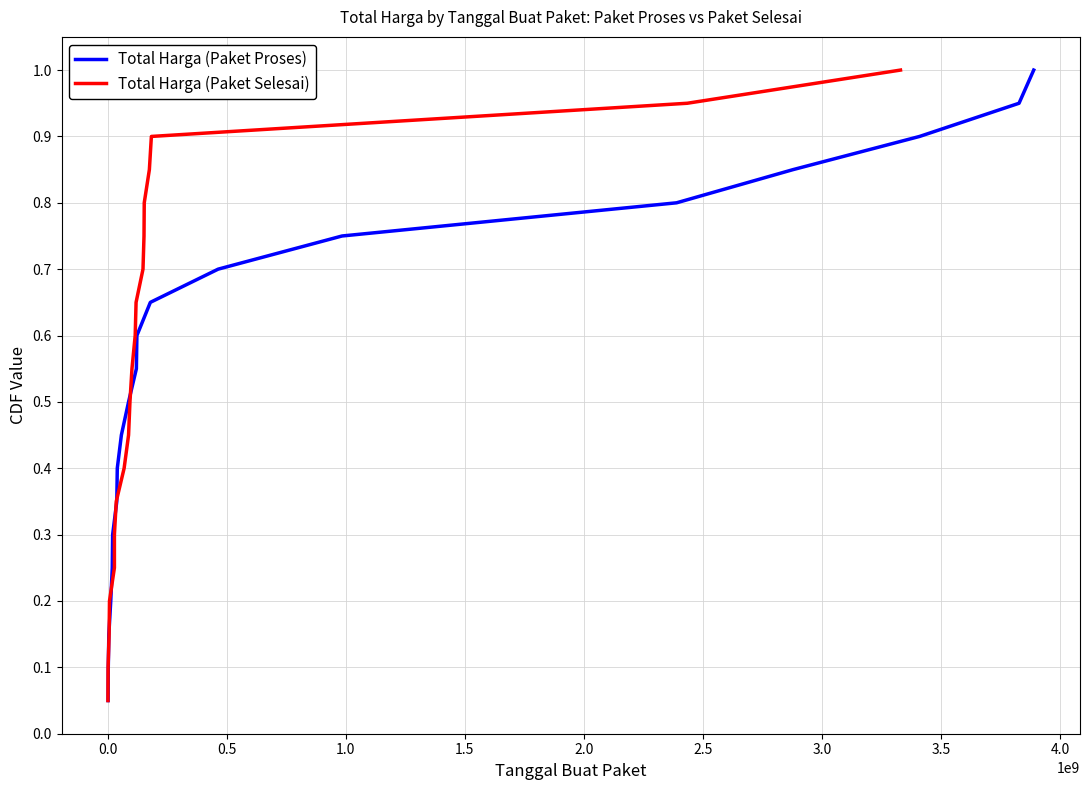

What are all the series names shown in the legend?

Total Harga (Paket Proses), Total Harga (Paket Selesai)